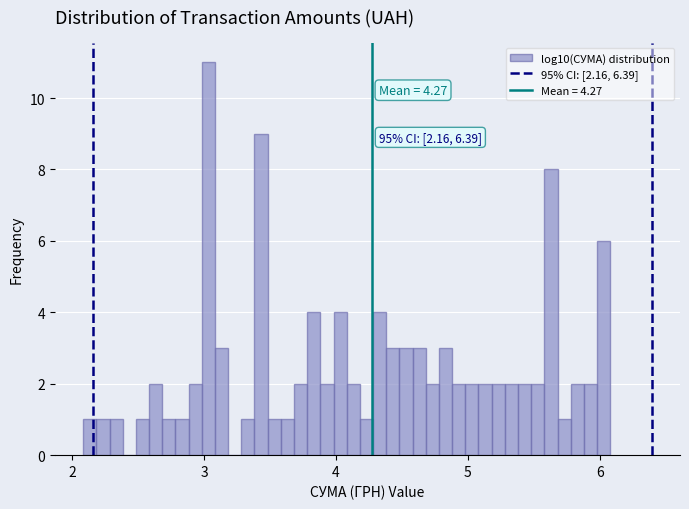

Around what value on the x-axis is the tallest bar? Give the approximate position of its centre, as read against the axis.

3.0